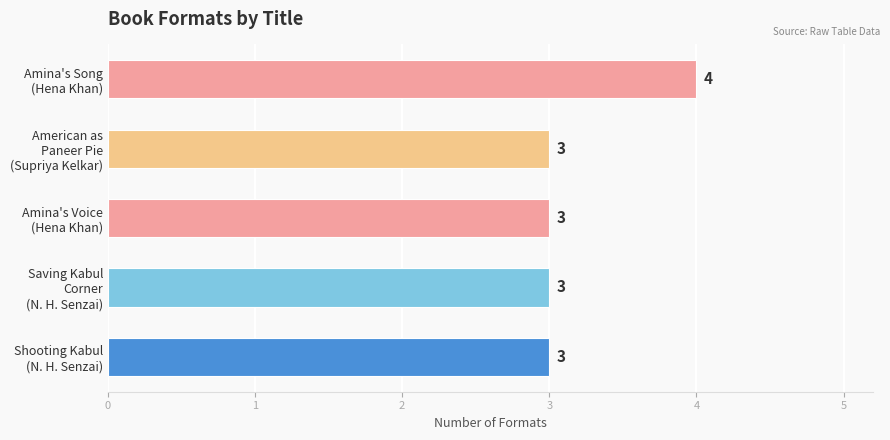

What is the value of the 5th bar from the top?

3